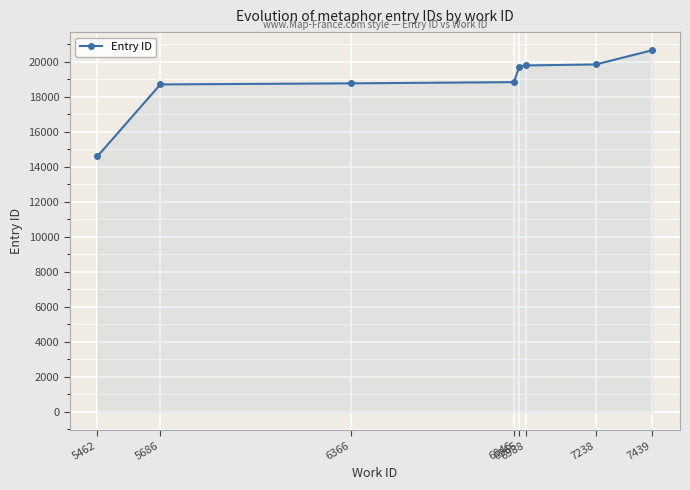

What is the average value?

18877